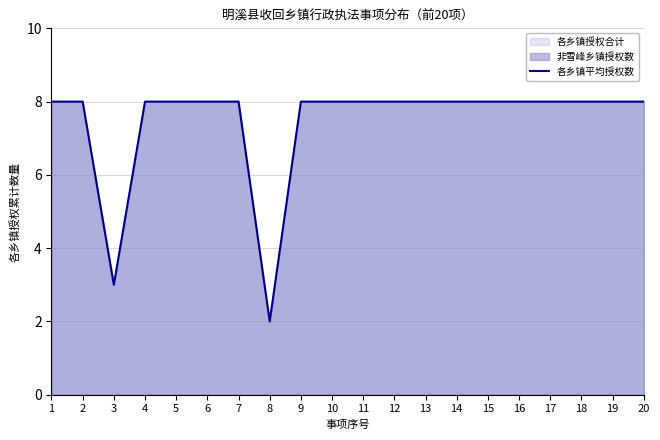

Which label corresponds to the smallest value in the chart?

8